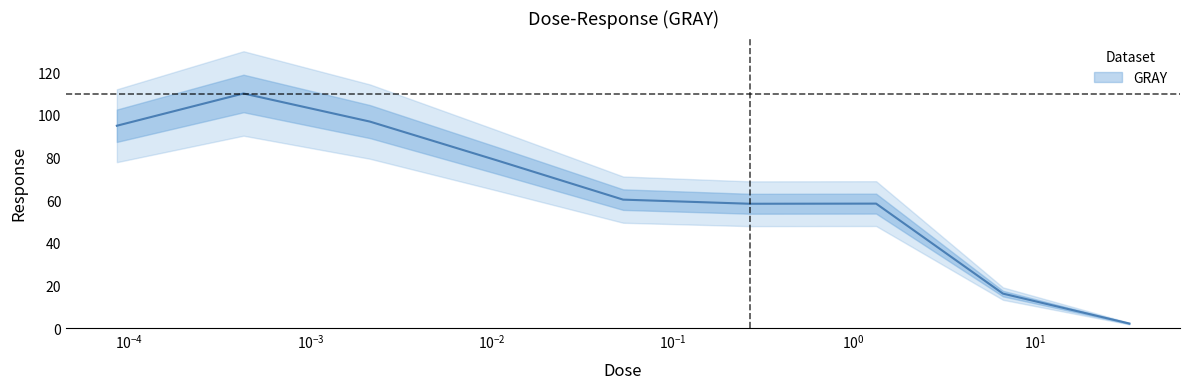

True or false: the data shows 78.7 at 0.0107.

True